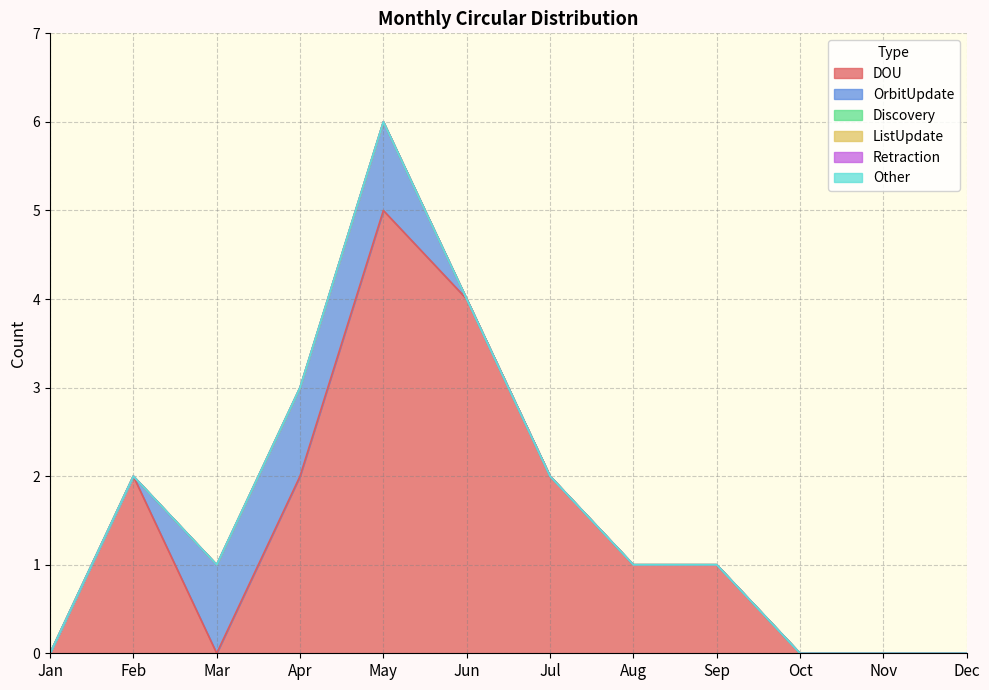

Reading right to left, list all the values displayed in this chart.

DOU: 0	0	0	1	1	2	4	5	2	0	2	0
OrbitUpdate: 0	0	0	0	0	0	0	1	1	1	0	0
Discovery: 0	0	0	0	0	0	0	0	0	0	0	0
ListUpdate: 0	0	0	0	0	0	0	0	0	0	0	0
Retraction: 0	0	0	0	0	0	0	0	0	0	0	0
Other: 0	0	0	0	0	0	0	0	0	0	0	0